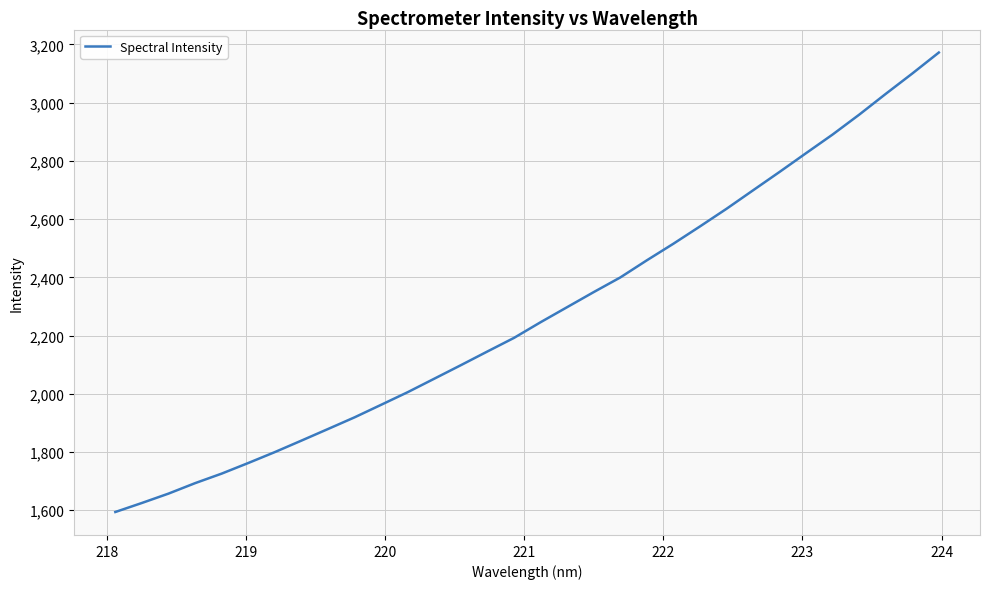

What is the difference between the maximum and second lowest values?

1547.2